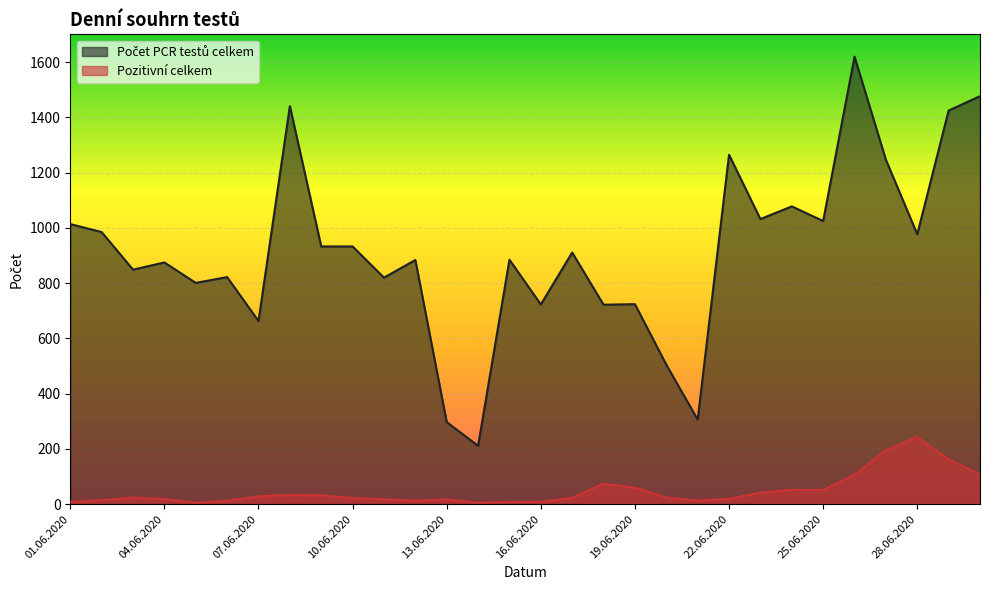

Rank the series at 23.06.2020 from lowest to highest value.

Pozitivní celkem, Počet PCR testů celkem